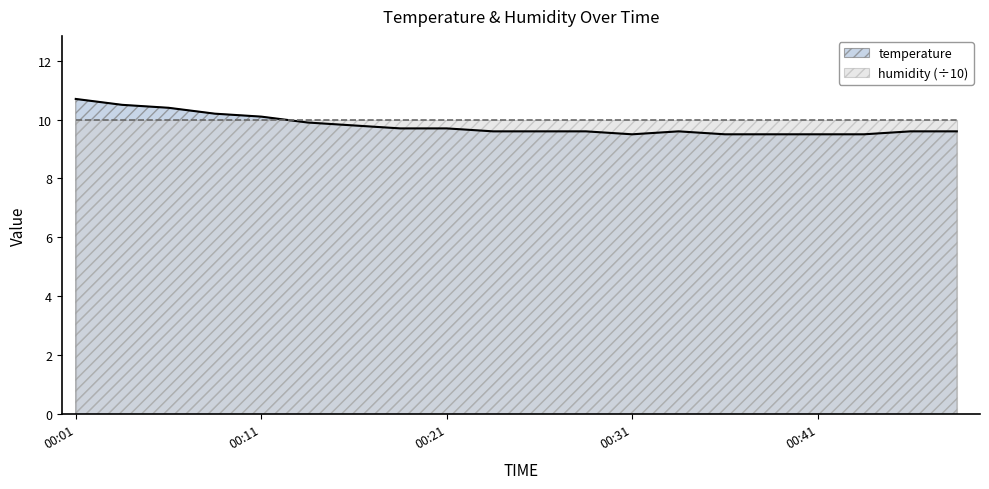

Between 00:43 and 00:03, which is larger?

00:03